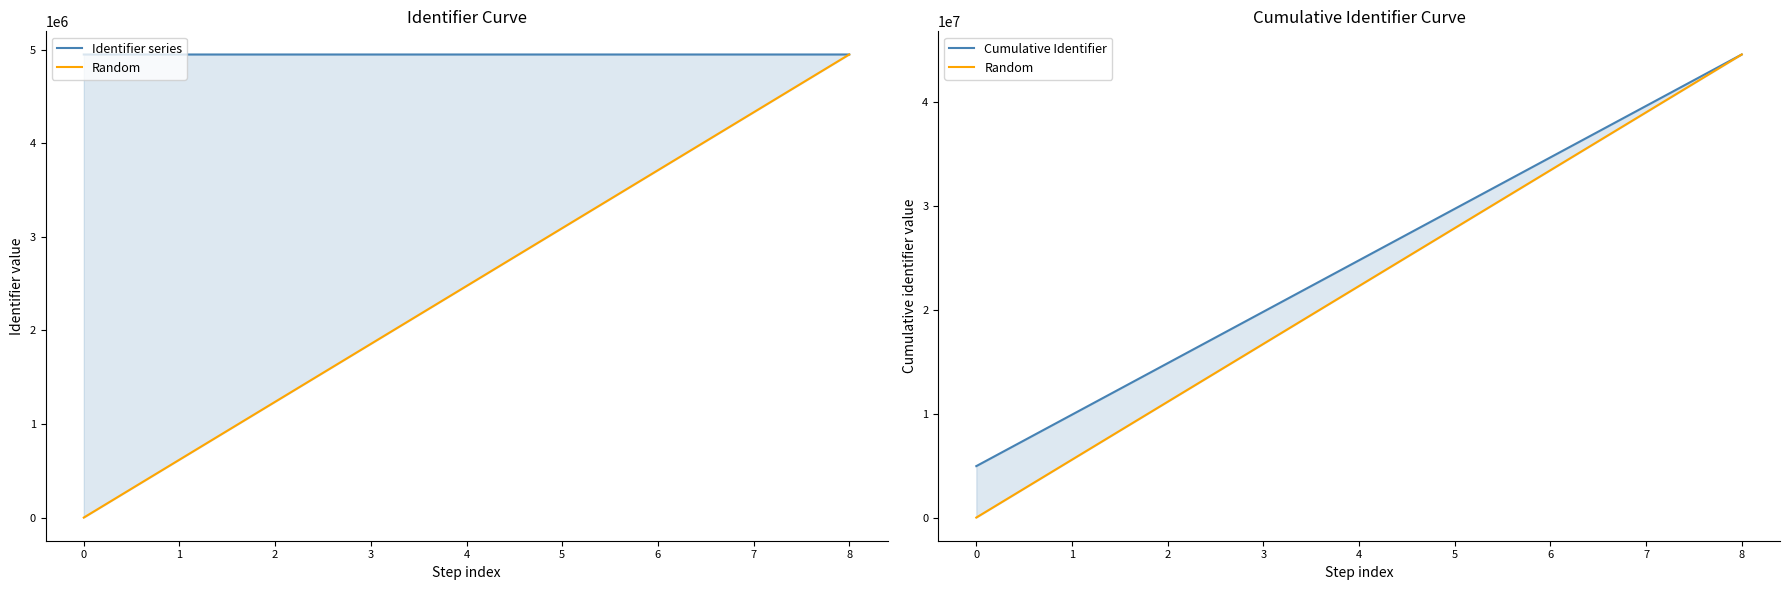

What is the approximate value of Identifier series at 3?

4949377.0